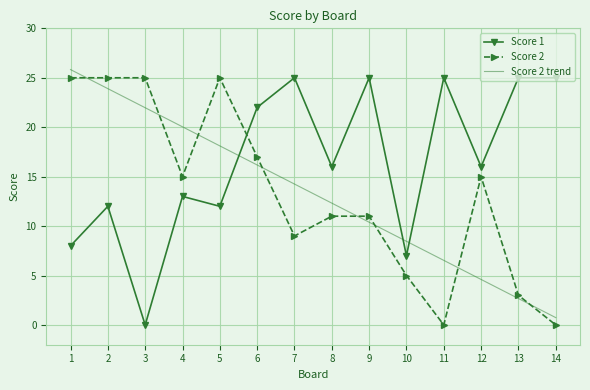

What is the maximum value for Score 2 trend?

25.8